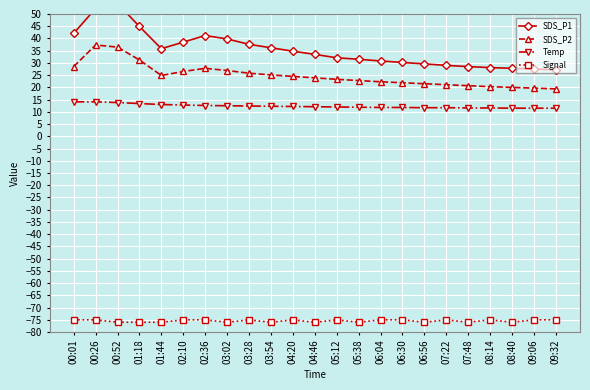

What is the difference between the maximum and minimum values in the Signal series?

1.0